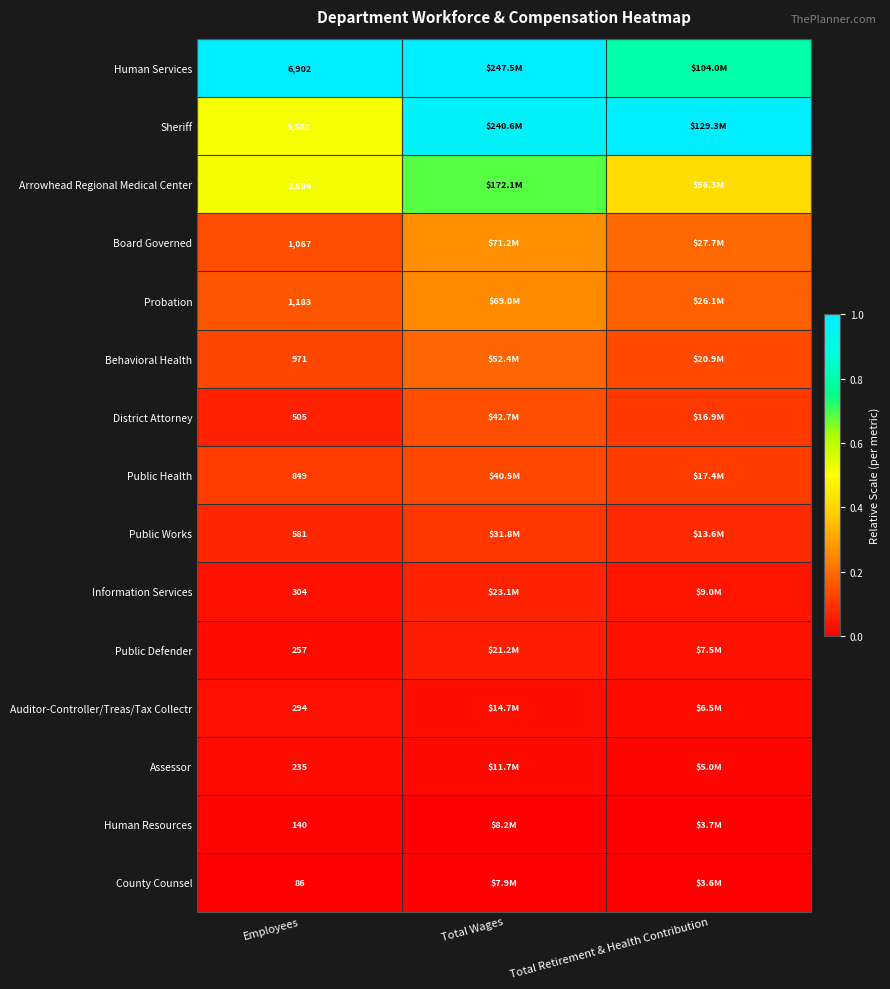

Which label corresponds to the smallest value in the chart?

Employees